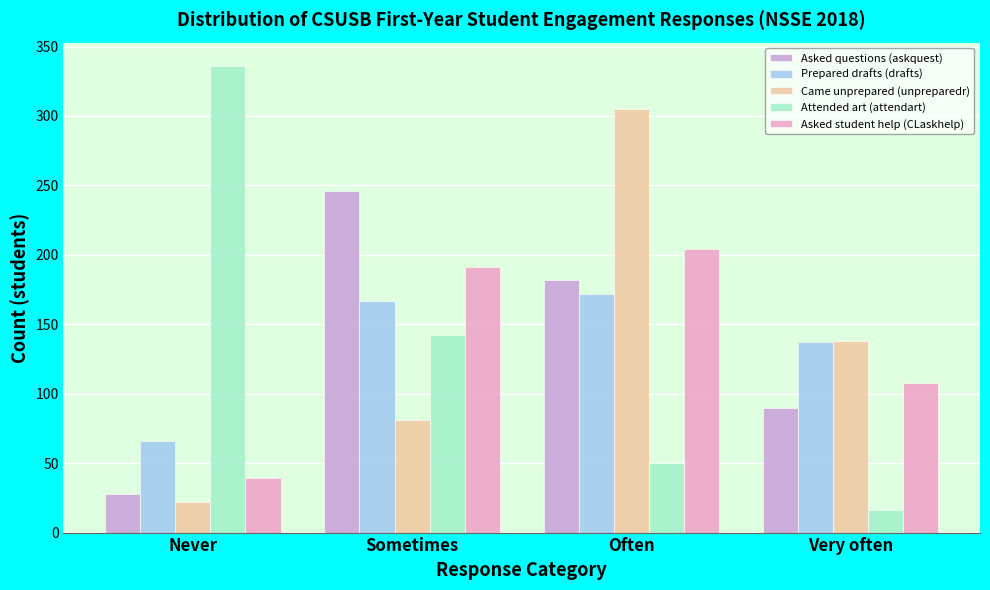

Reading right to left, what are all the values shown in this chart?

Asked questions (askquest): 90	182	246	28
Prepared drafts (drafts): 137	172	167	66
Came unprepared (unpreparedr): 138	305	81	22
Attended art (attendart): 16	50	142	336
Asked student help (CLaskhelp): 108	204	191	39